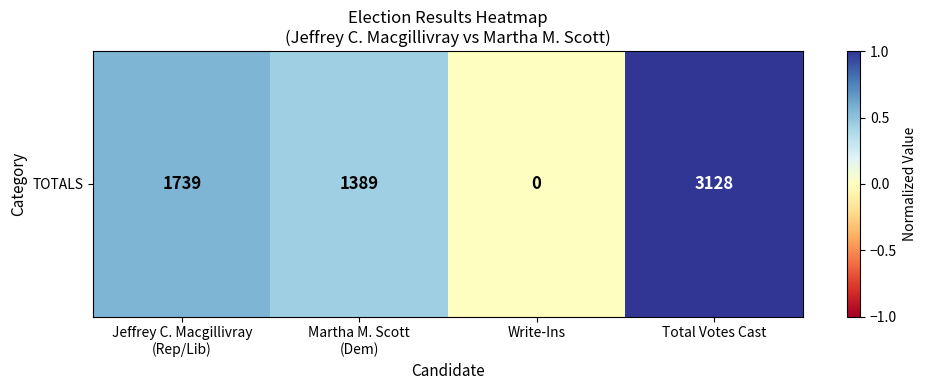

What is the average value?

0.5